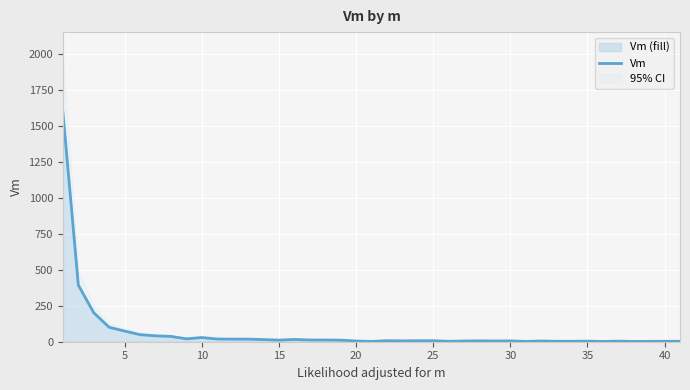

What is the difference between the maximum and minimum values?

1590